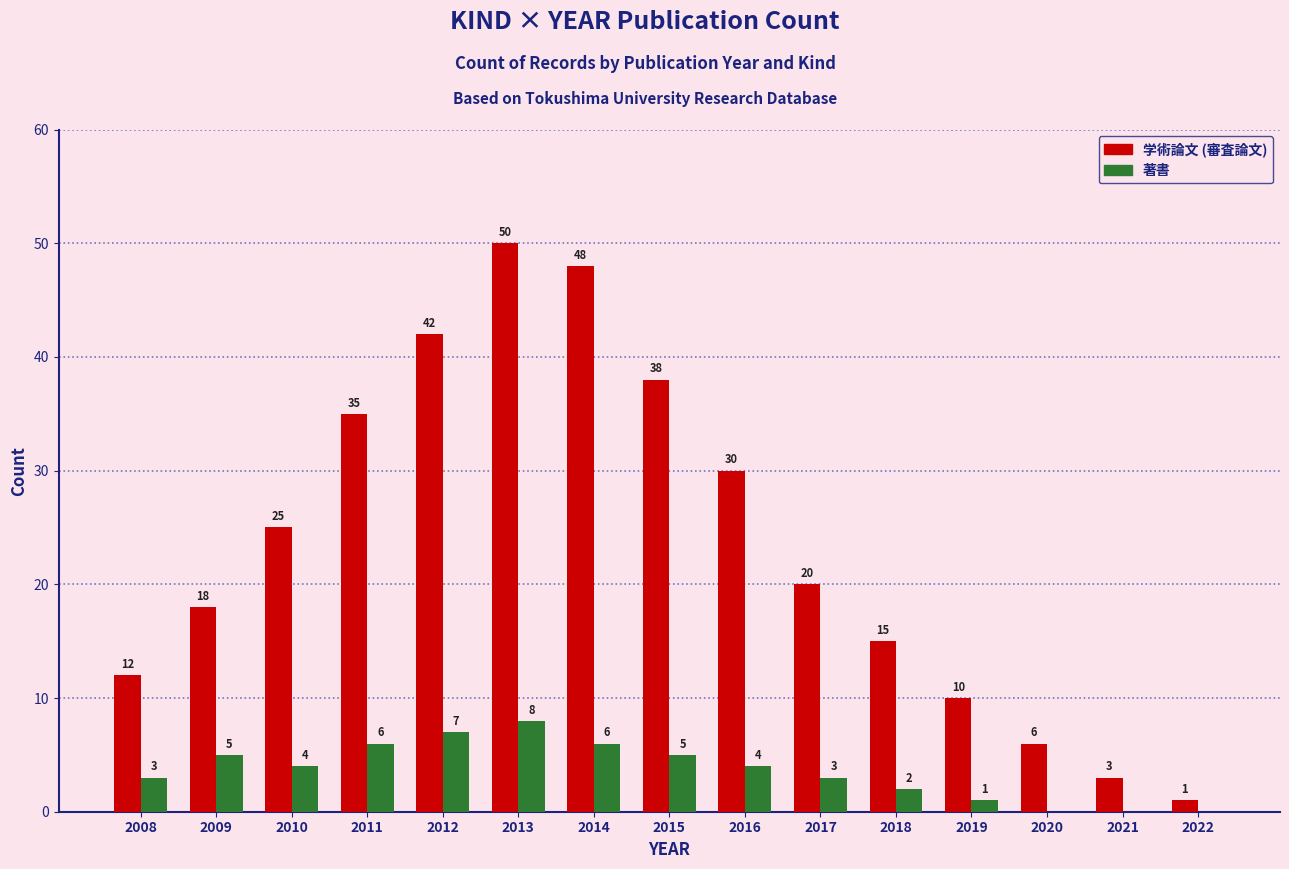

At which category is the sum across all series the highest?

2013